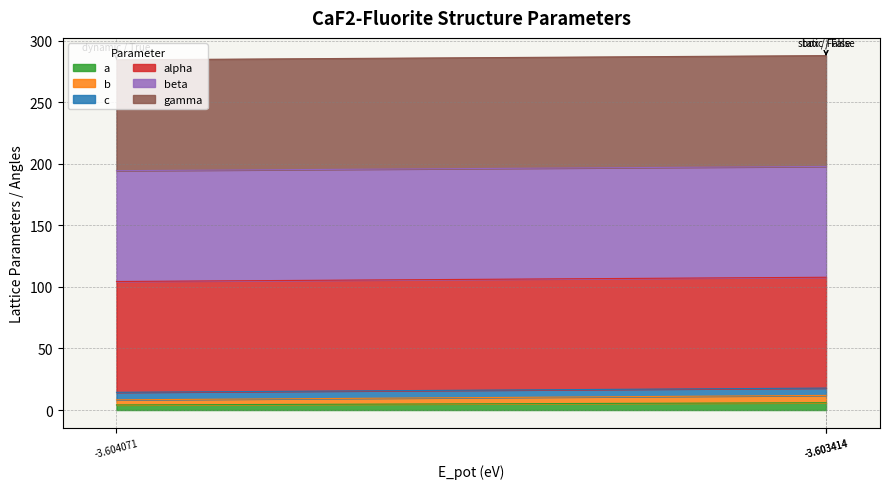

What is the minimum value shown in the chart?

4.1